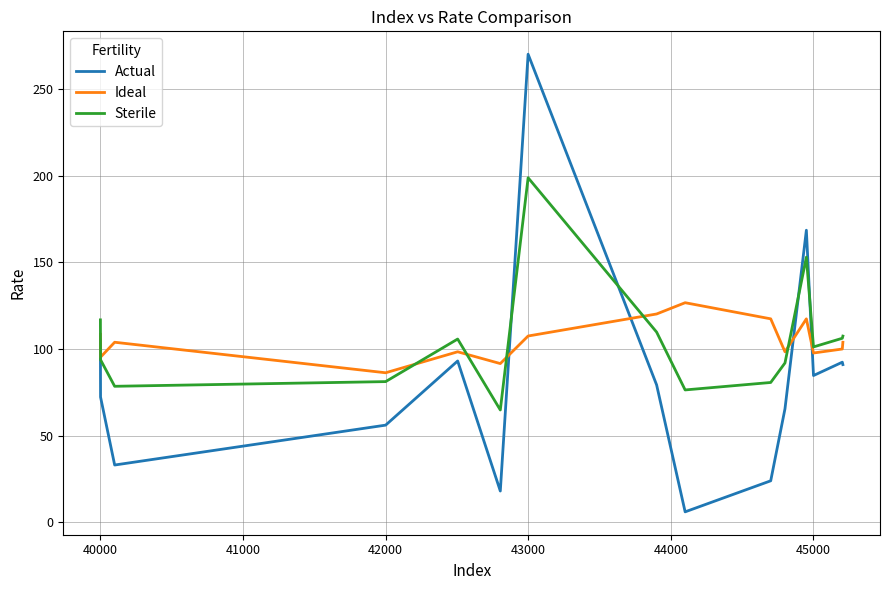

Count the number of categories in the chart.

15